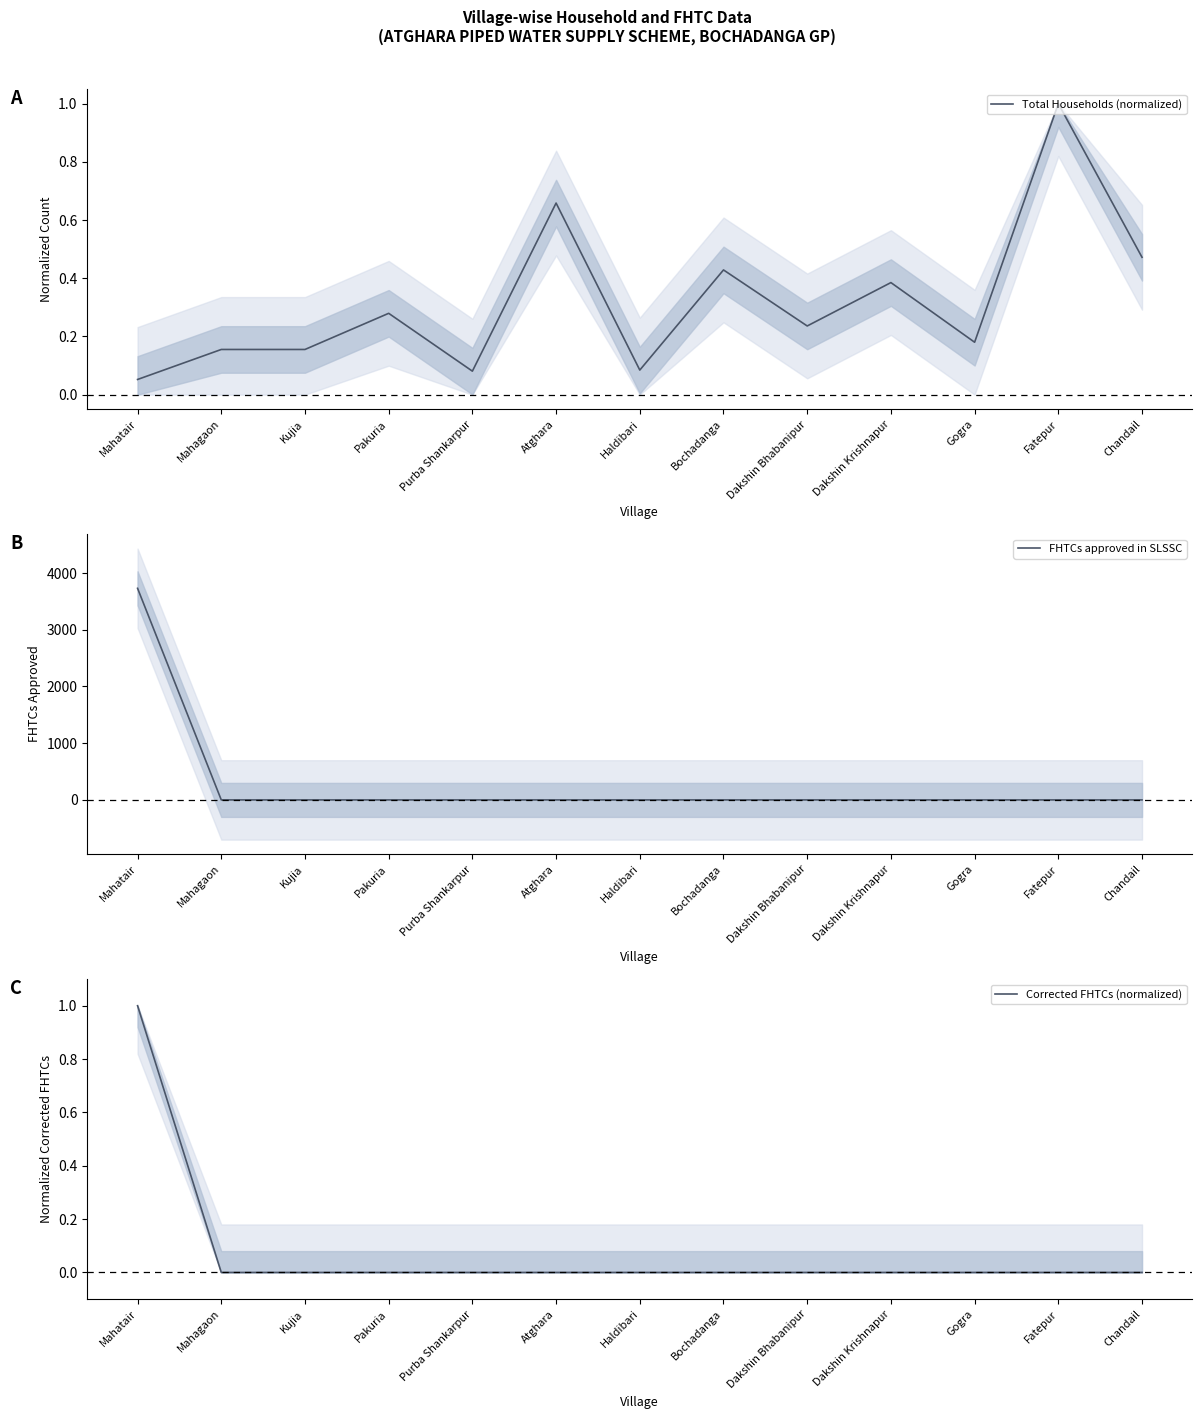

How many times do FHTCs approved in SLSSC and Total Households (normalized) cross each other?

1